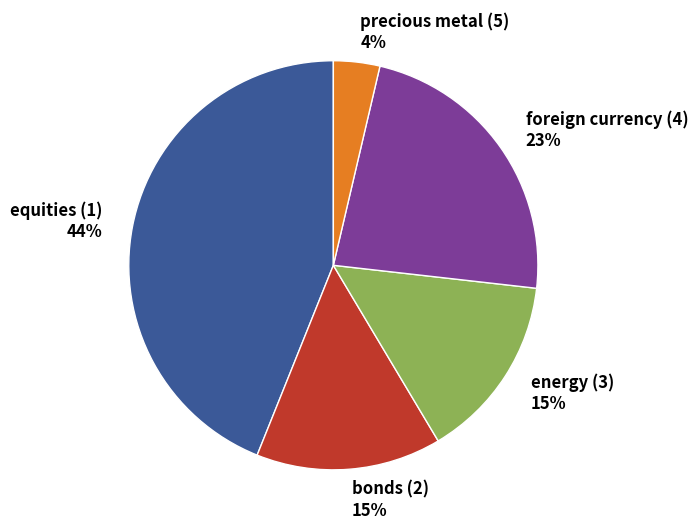

Between foreign currency (4) and energy (3), which is larger?

foreign currency (4)